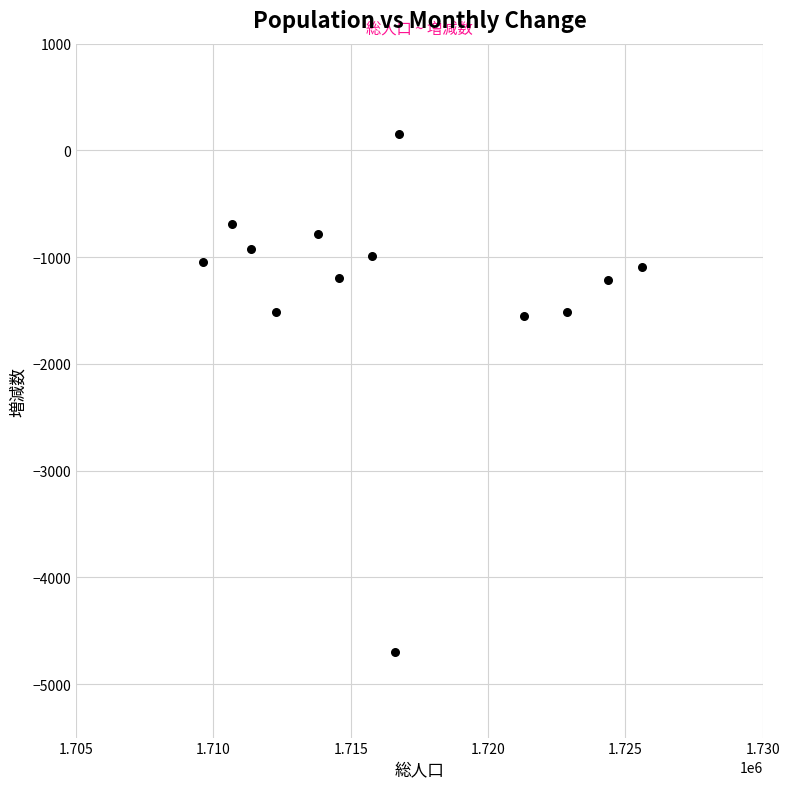

What is the range of X values (max minus min)?

15961